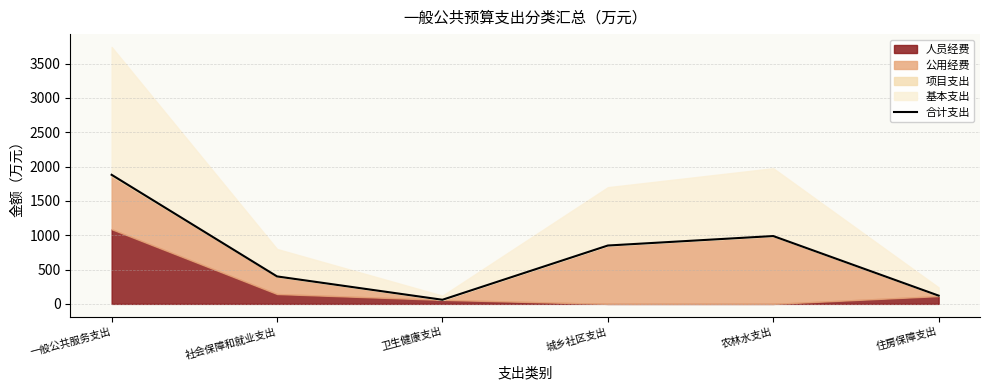

Where is the first local maximum?

农林水支出